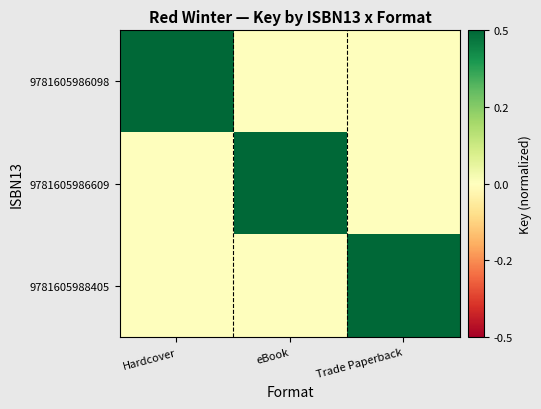

What is the total value across all series at Hardcover?

0.5